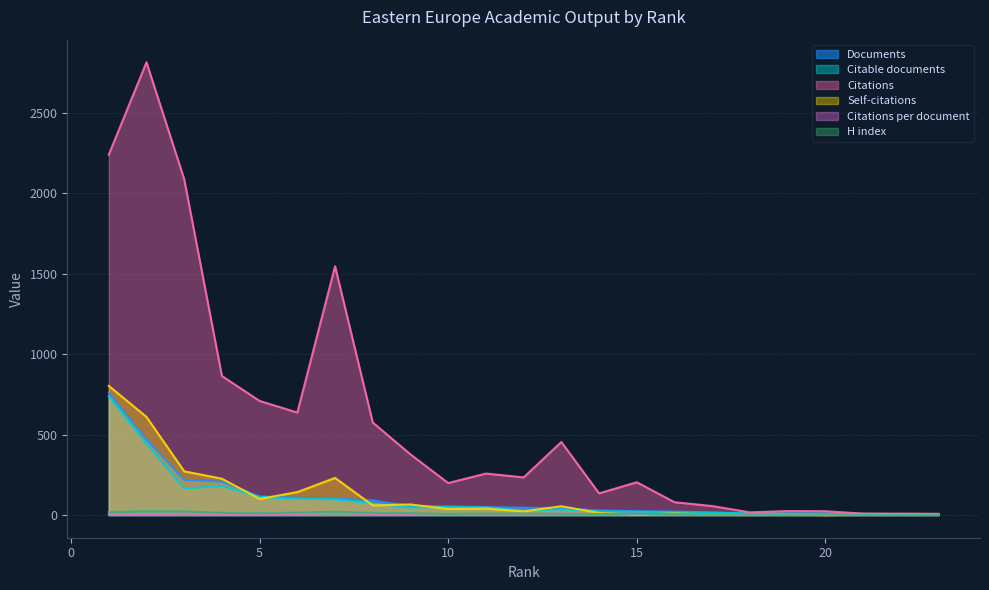

Where is the first local minimum for Self-citations?

5